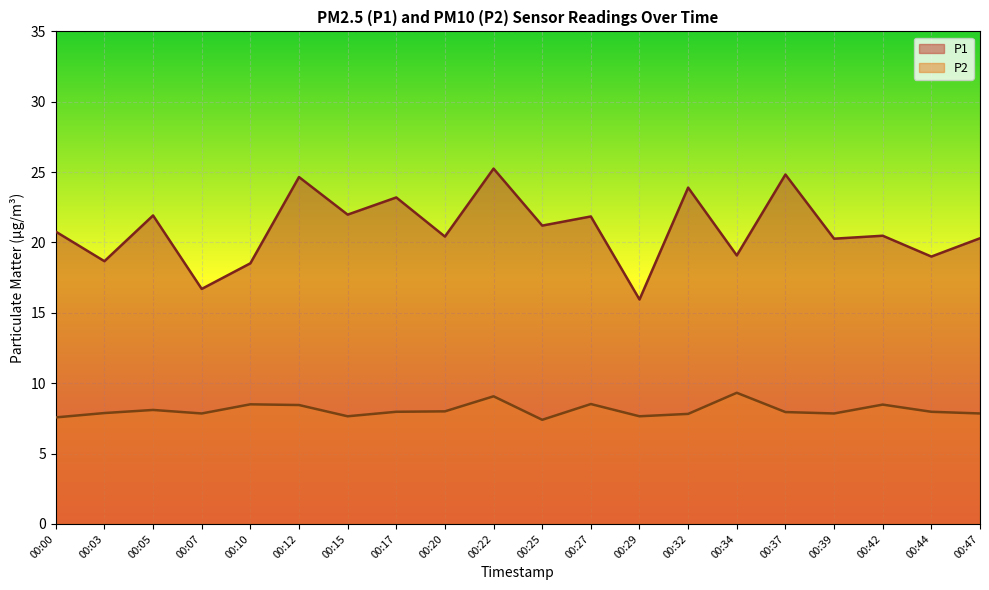

Is the value of P2 at 00:05 greater than the value of P1 at 00:27?

No